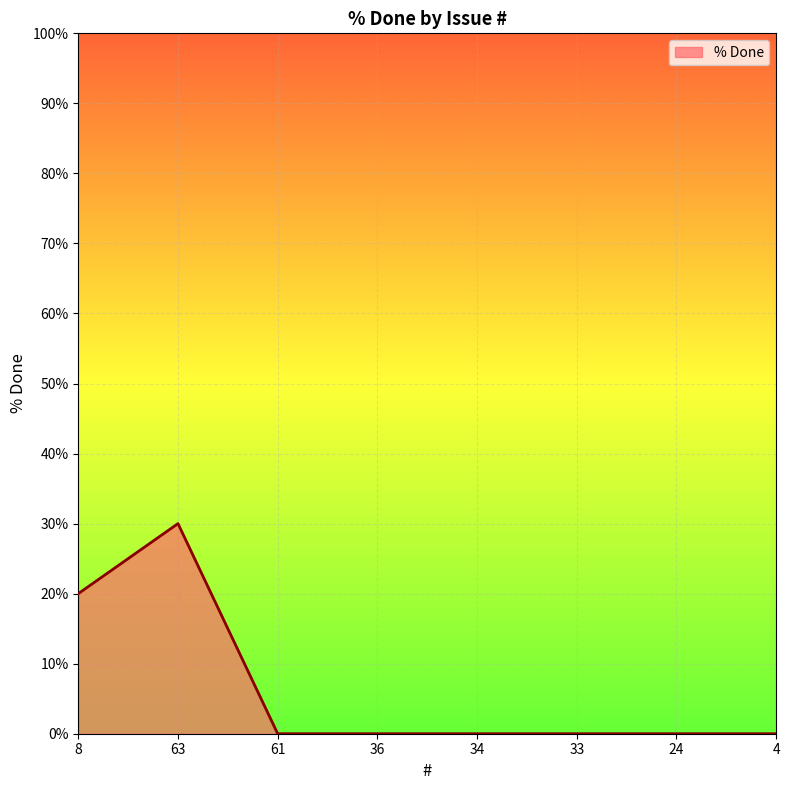

Is it true that the value at 8 is 20?

True